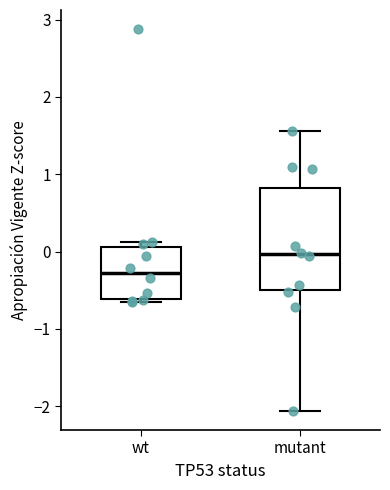

Which box has the highest median line?

mutant